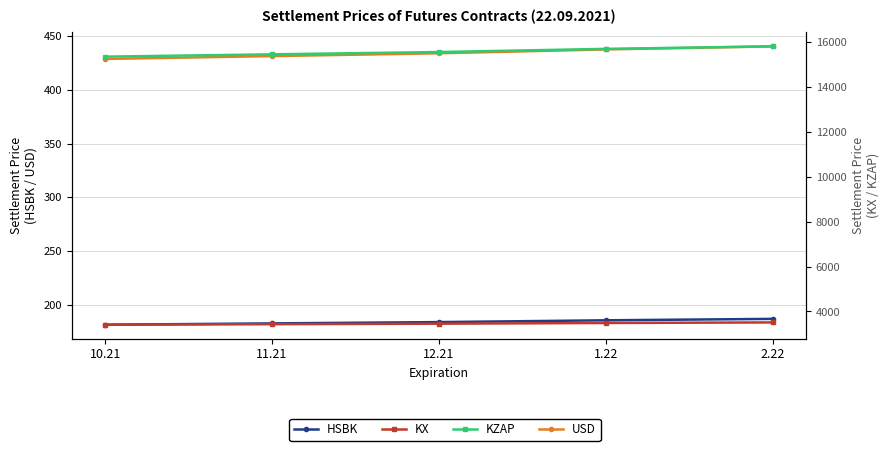

True or false: USD and KZAP cross at least once.

False